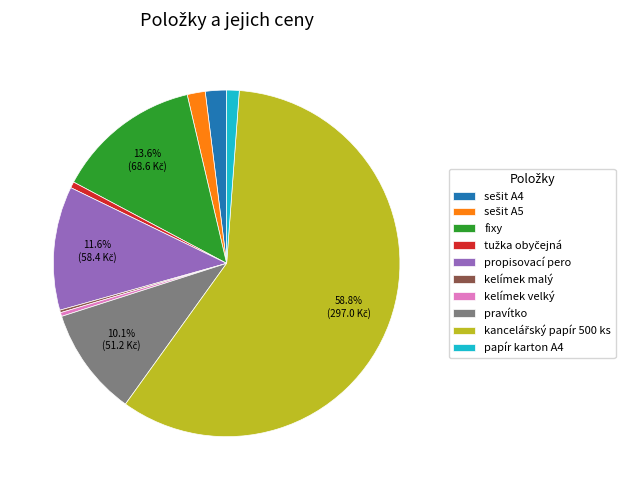

What portion of the pie excludes propisovací pero?

88.4%